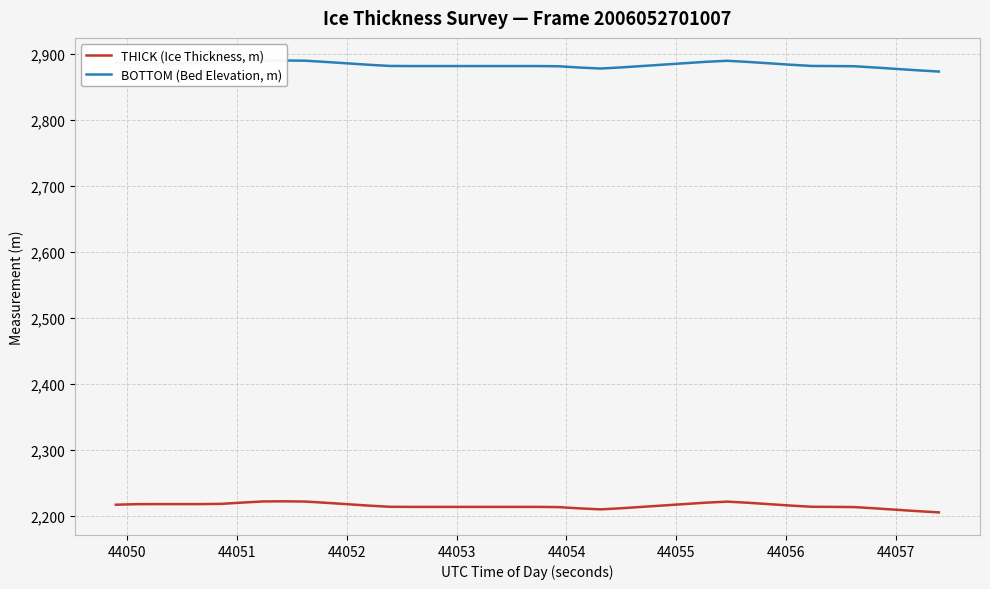

True or false: THICK (Ice Thickness, m) has more than 0 interior local peaks.

True